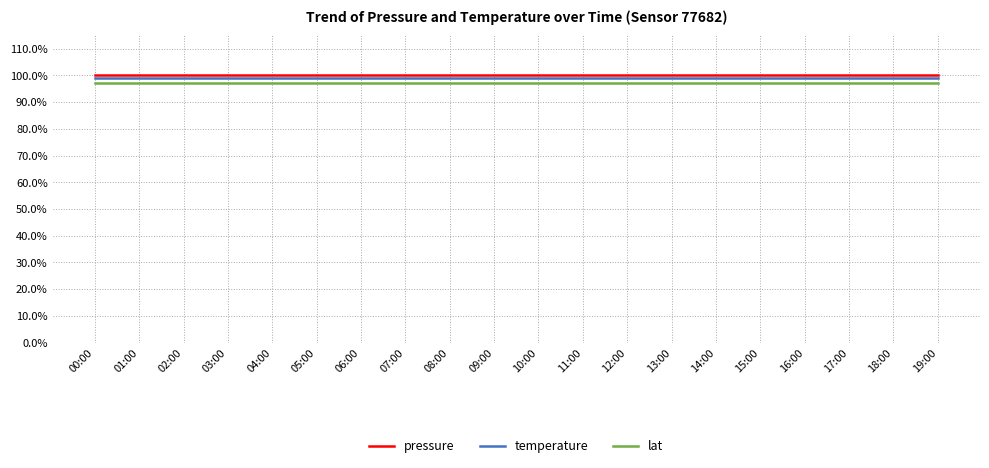

What is the difference between the highest and lowest values at 13:00?

2.7